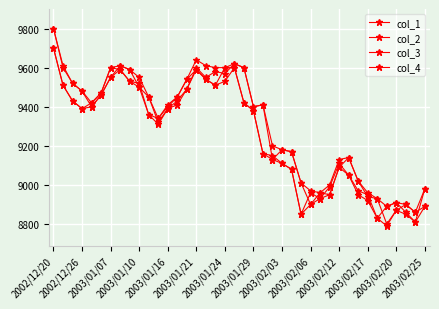

List the series in order of their peak value, lowest first.

col_3, col_4, col_1, col_2